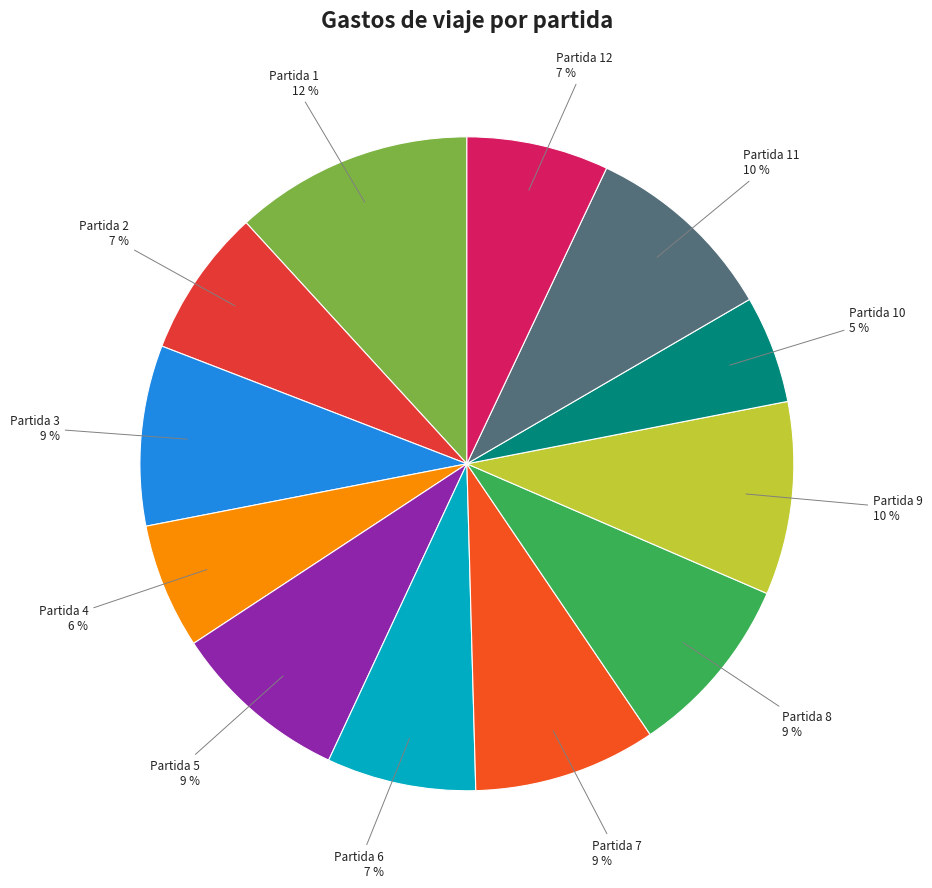

Is the sum of Partida 8 and Partida 1 greater than half?

No